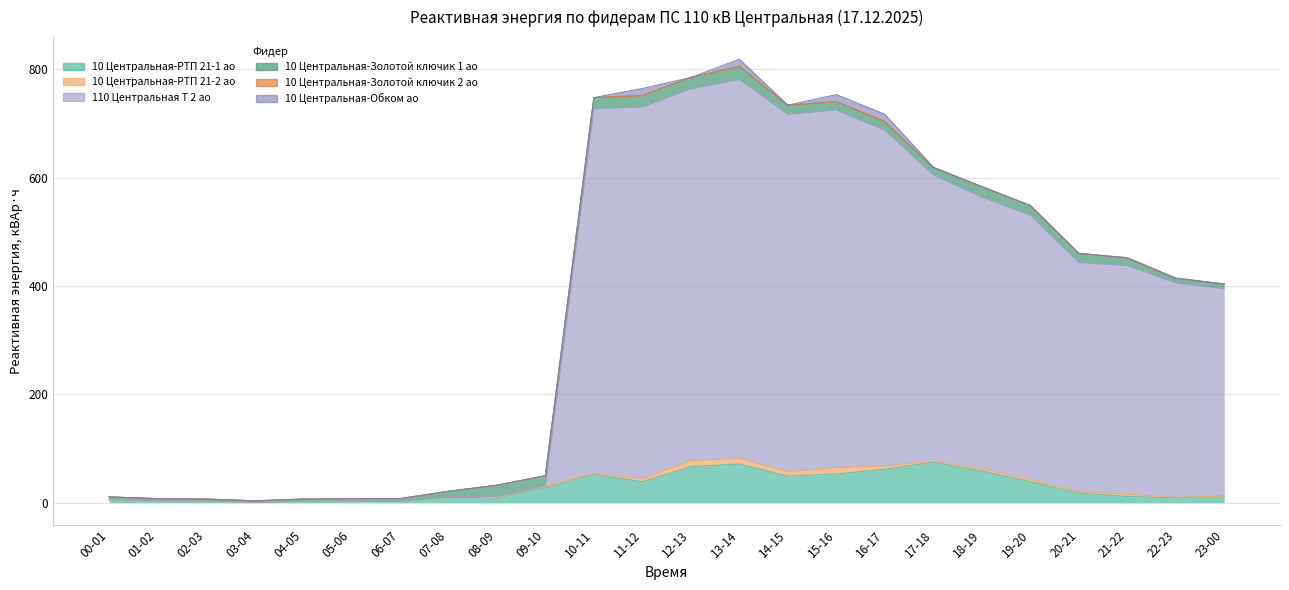

Reading left to right, extract all data points from this chart.

10 Центральная-РТП 21-1 ао: 00-01=5.6	01-02=3.2	02-03=2.4	03-04=0.8	04-05=2.4	05-06=3.2	06-07=2.4	07-08=10.4	08-09=8.0	09-10=27.2	10-11=52.0	11-12=38.4	12-13=66.4	13-14=71.2	14-15=48.8	15-16=52.8	16-17=61.6	17-18=74.4	18-19=58.4	19-20=38.4	20-21=17.6	21-22=11.2	22-23=8.8	23-00=12.0
10 Центральная-РТП 21-2 ао: 00-01=0.0	01-02=0.0	02-03=0.8	03-04=0.0	04-05=0.0	05-06=0.0	06-07=0.0	07-08=0.0	08-09=3.2	09-10=3.2	10-11=2.4	11-12=5.6	12-13=11.2	13-14=10.4	14-15=8.0	15-16=12.0	16-17=5.6	17-18=2.4	18-19=4.0	19-20=4.0	20-21=3.2	21-22=4.0	22-23=0.8	23-00=0.0
110 Центральная Т 2 ао: 00-01=0.0	01-02=0.0	02-03=0.0	03-04=0.0	04-05=0.0	05-06=0.0	06-07=0.0	07-08=0.0	08-09=0.0	09-10=0.0	10-11=673.2	11-12=686.4	12-13=686.4	13-14=699.6	14-15=660.0	15-16=660.0	16-17=620.4	17-18=528.0	18-19=501.6	19-20=488.4	20-21=422.4	21-22=422.4	22-23=396.0	23-00=382.8
10 Центральная-Золотой ключик 1 ао: 00-01=4.8	01-02=4.0	02-03=3.2	03-04=2.4	04-05=4.0	05-06=4.0	06-07=4.8	07-08=10.4	08-09=20.8	09-10=19.2	10-11=20.0	11-12=20.8	12-13=20.8	13-14=24.0	14-15=16.8	15-16=15.2	16-17=15.2	17-18=12.8	18-19=19.2	19-20=17.6	20-21=16.8	21-22=13.6	22-23=8.0	23-00=8.0
10 Центральная-Золотой ключик 2 ао: 00-01=0.0	01-02=0.0	02-03=0.0	03-04=0.0	04-05=0.0	05-06=0.0	06-07=0.0	07-08=0.0	08-09=0.0	09-10=0.0	10-11=0.0	11-12=0.0	12-13=0.0	13-14=0.0	14-15=0.0	15-16=0.0	16-17=0.8	17-18=1.6	18-19=0.0	19-20=0.0	20-21=0.0	21-22=0.8	22-23=0.8	23-00=0.8
10 Центральная-Обком ао: 00-01=0.0	01-02=0.0	02-03=0.0	03-04=0.0	04-05=0.0	05-06=0.0	06-07=0.0	07-08=0.0	08-09=0.0	09-10=0.0	10-11=0.0	11-12=13.2	12-13=0.0	13-14=13.2	14-15=0.0	15-16=13.2	16-17=13.2	17-18=0.0	18-19=0.0	19-20=0.0	20-21=0.0	21-22=0.0	22-23=0.0	23-00=0.0